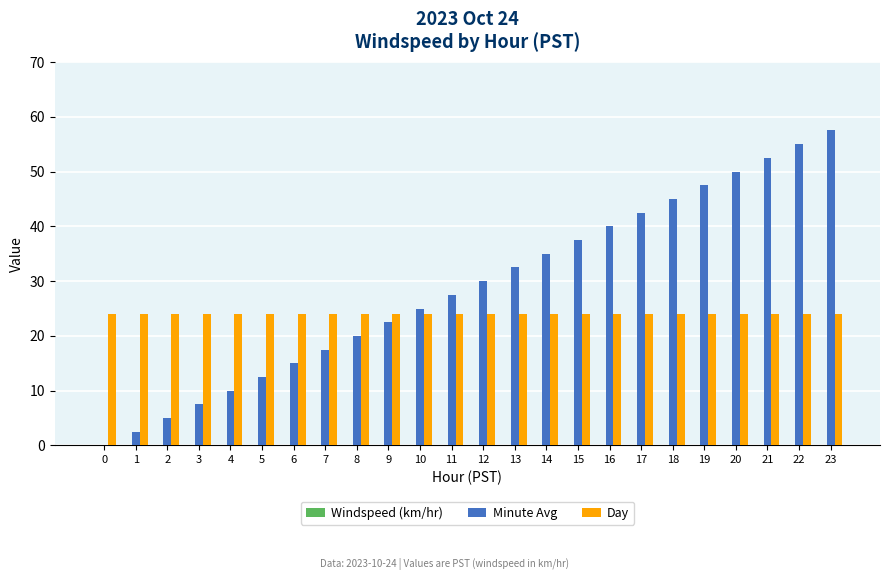

What is the sum of all Minute Avg values?

690.0